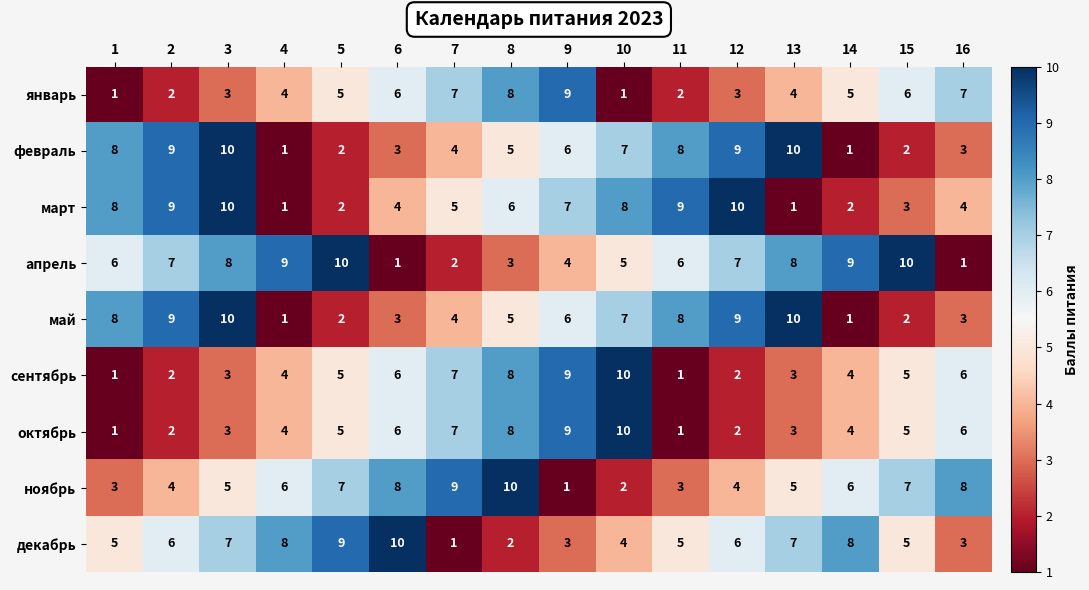

At which label is март closest to 5?

7